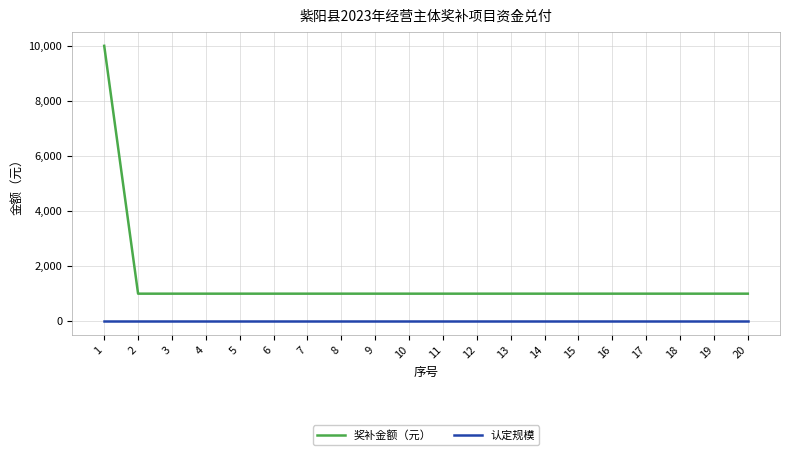

How many categories are shown in the chart?

20